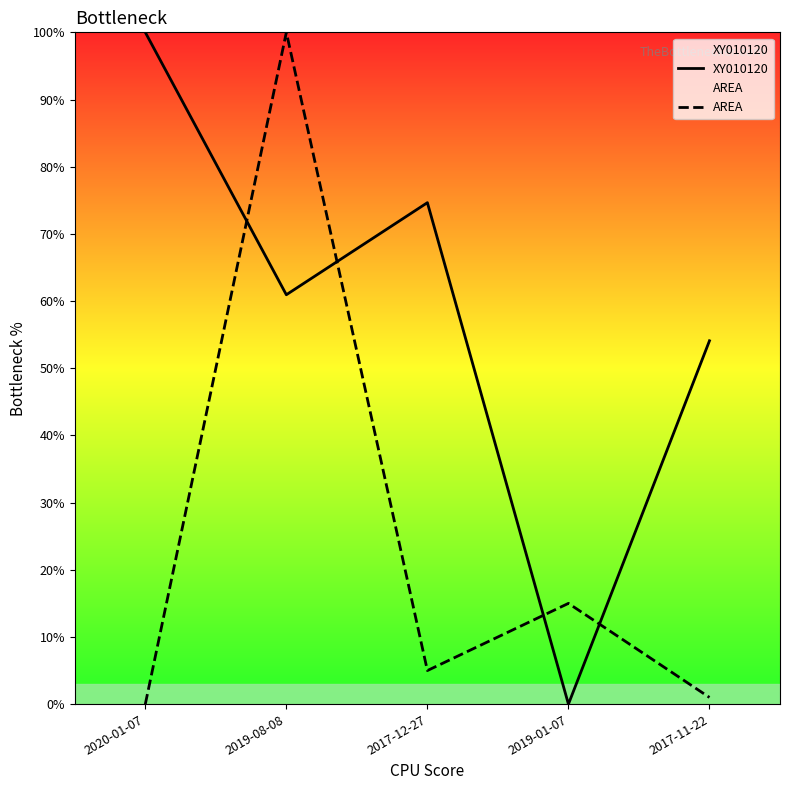

List the labels in order of AREA value, largest first.

2019-08-08, 2019-01-07, 2017-12-27, 2017-11-22, 2020-01-07